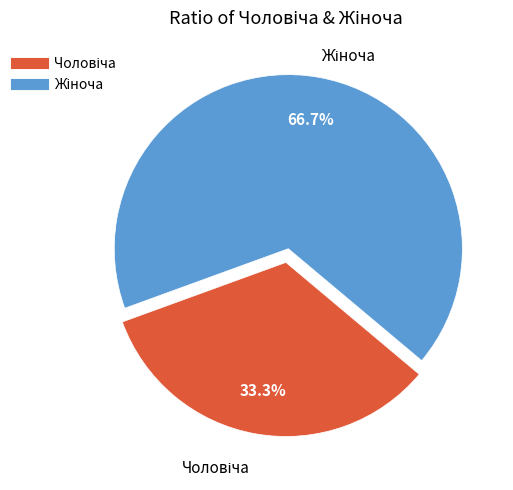

Does any single category account for the majority?

Yes